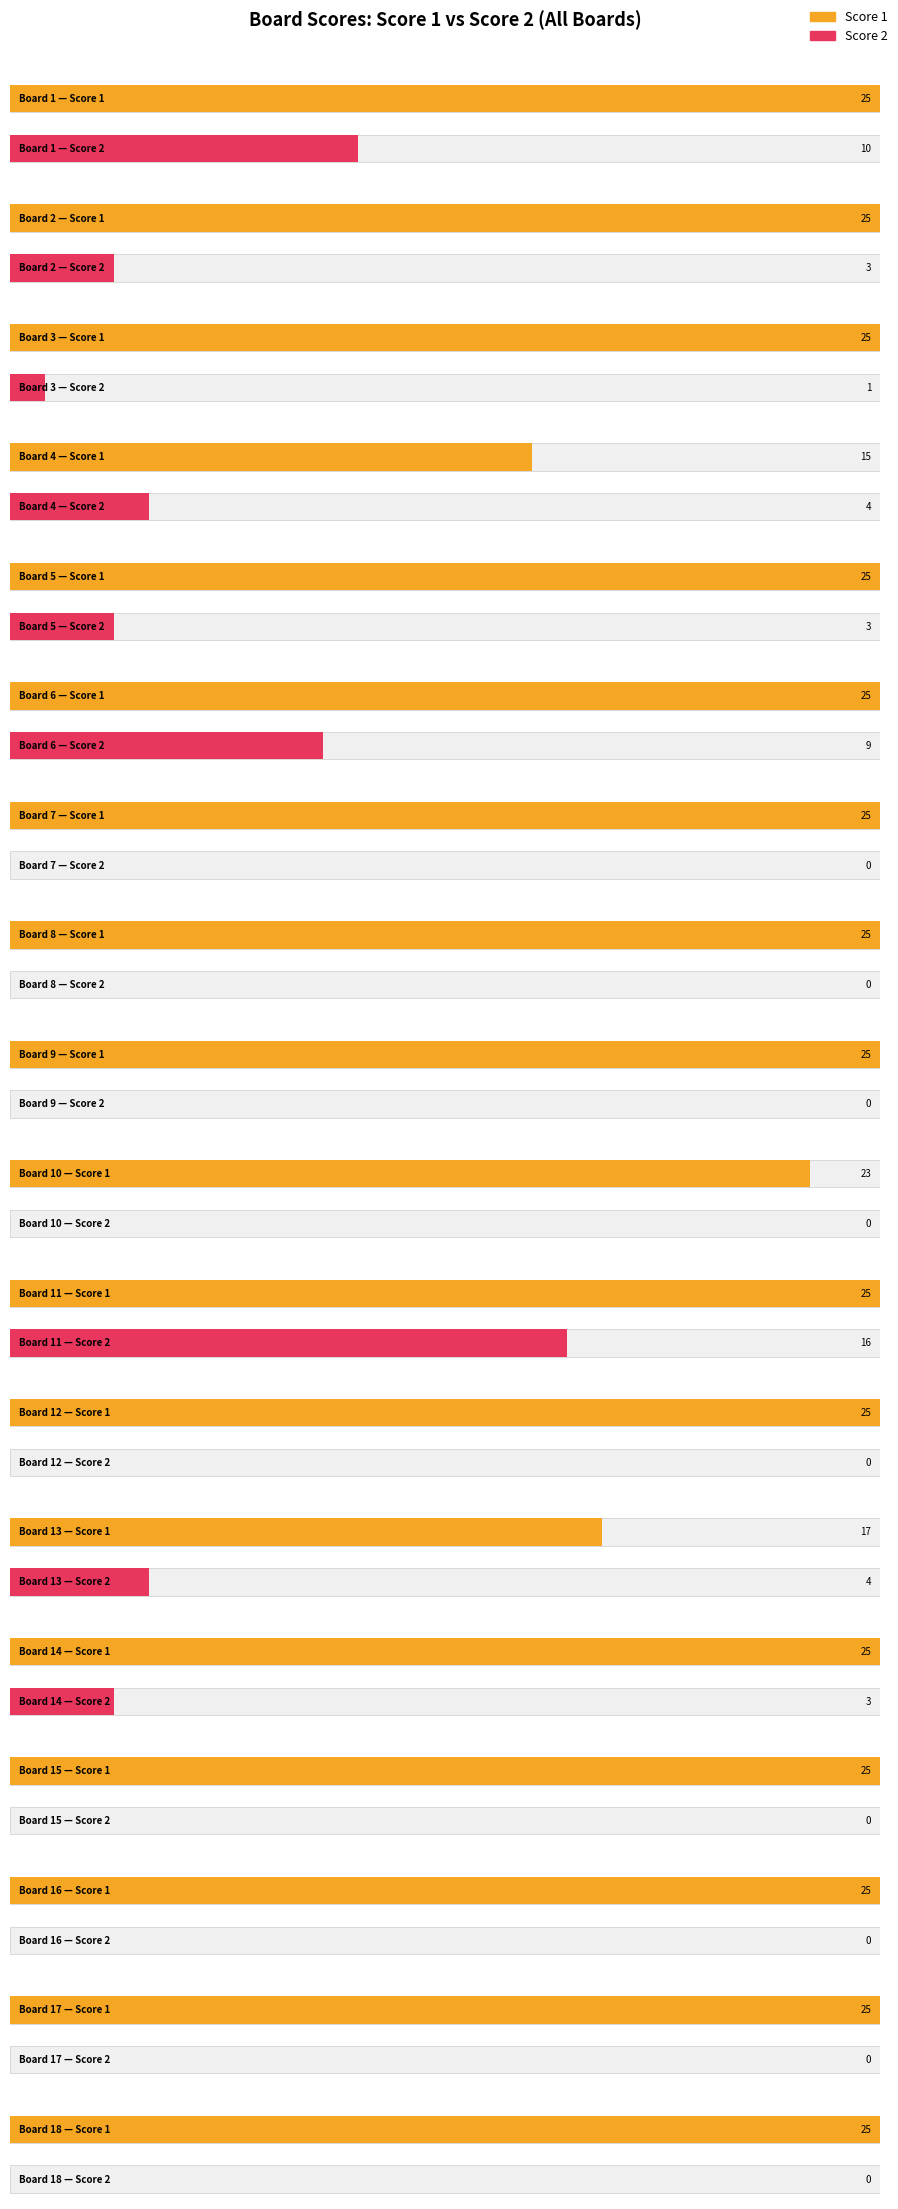

How many categories are shown in the chart?

18